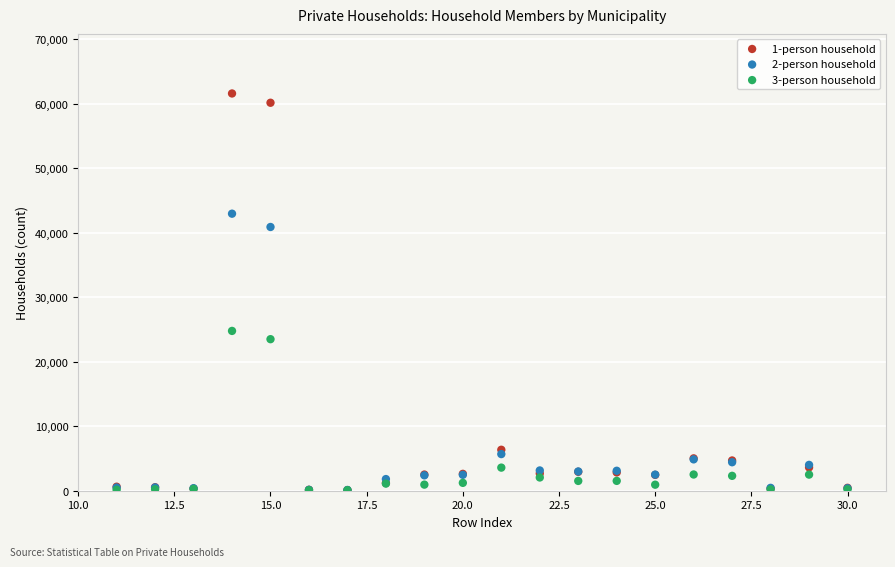

Across all series, what Y value is closest to 30834?

24773